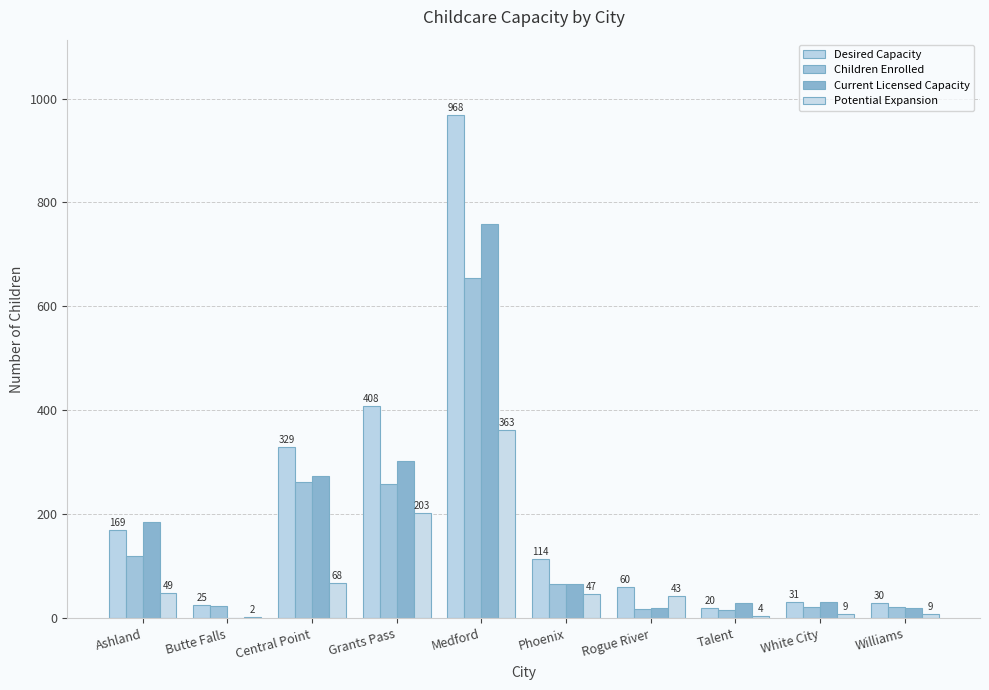

How many groups of bars are there?

10